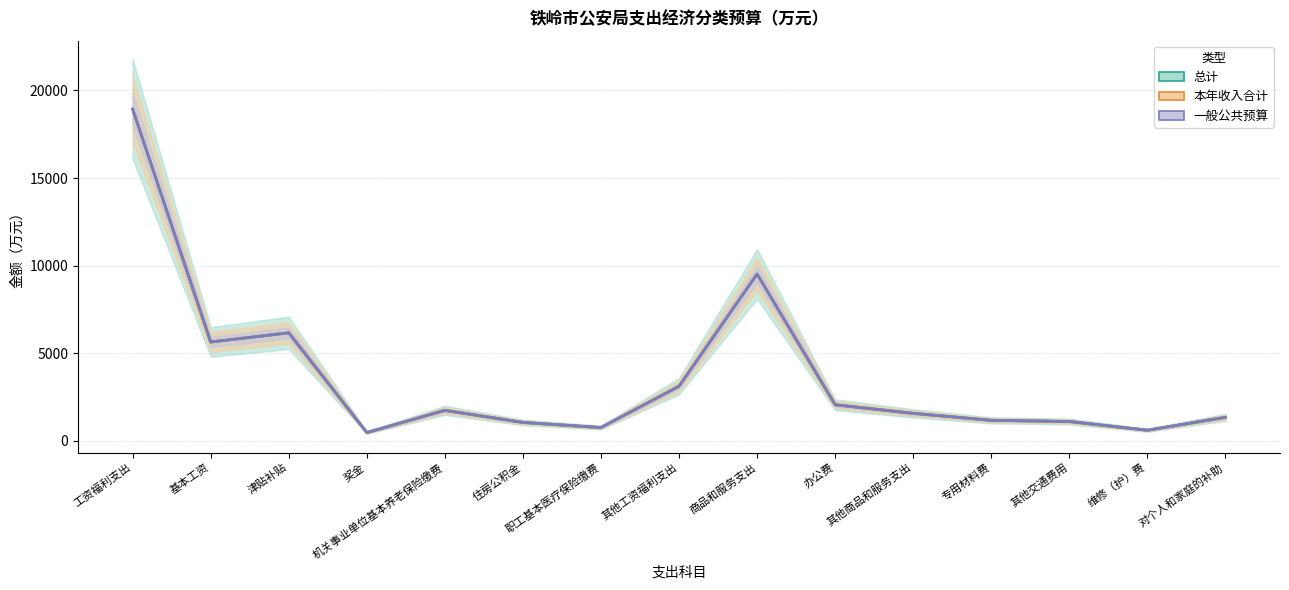

How many values in the 本年收入合计 series exceed 1568?

8